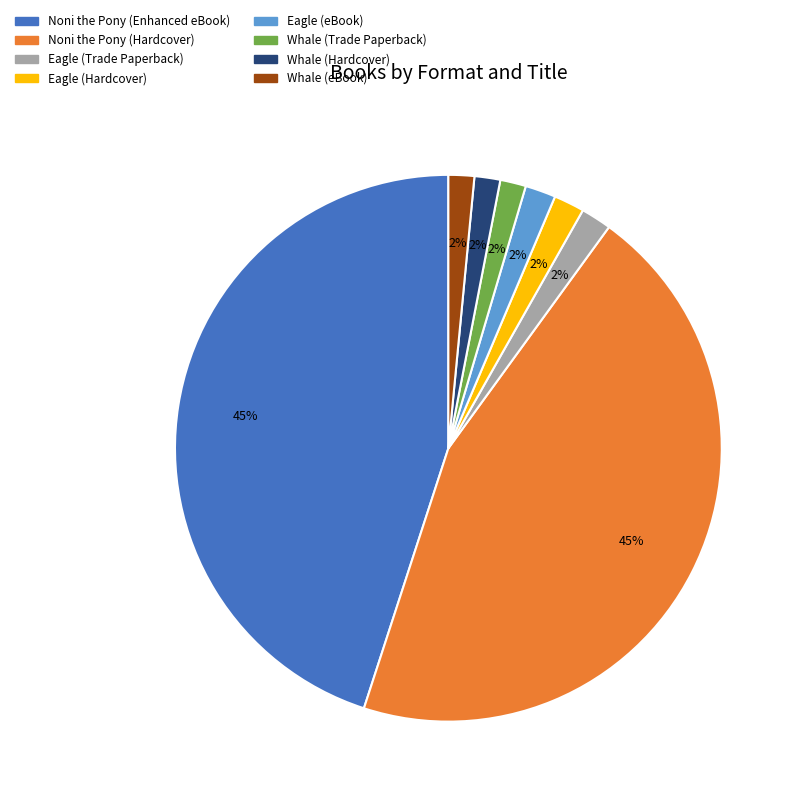

What is the ratio of the value at Whale (eBook) to the value at Whale (Trade Paperback)?

1.0